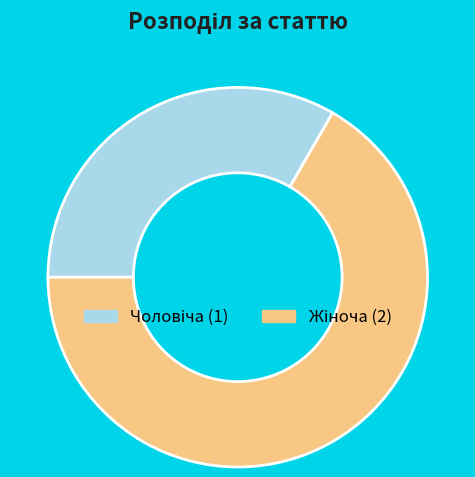

Does Жіноча represent more than half of the total?

Yes